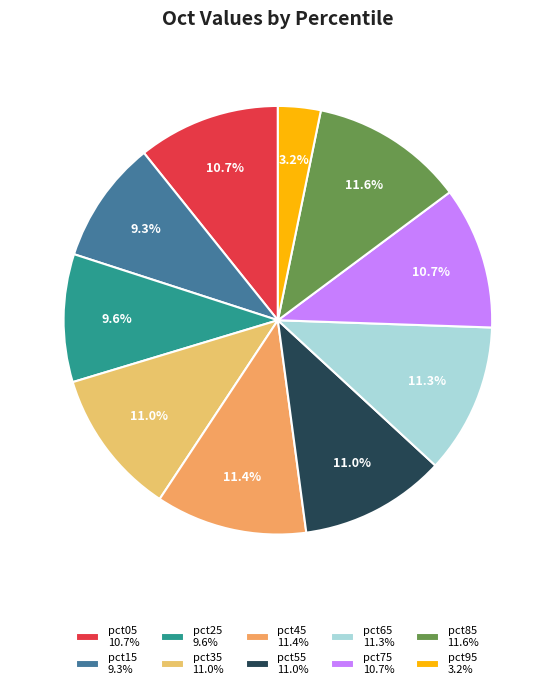

How many slices are in this pie chart?

10